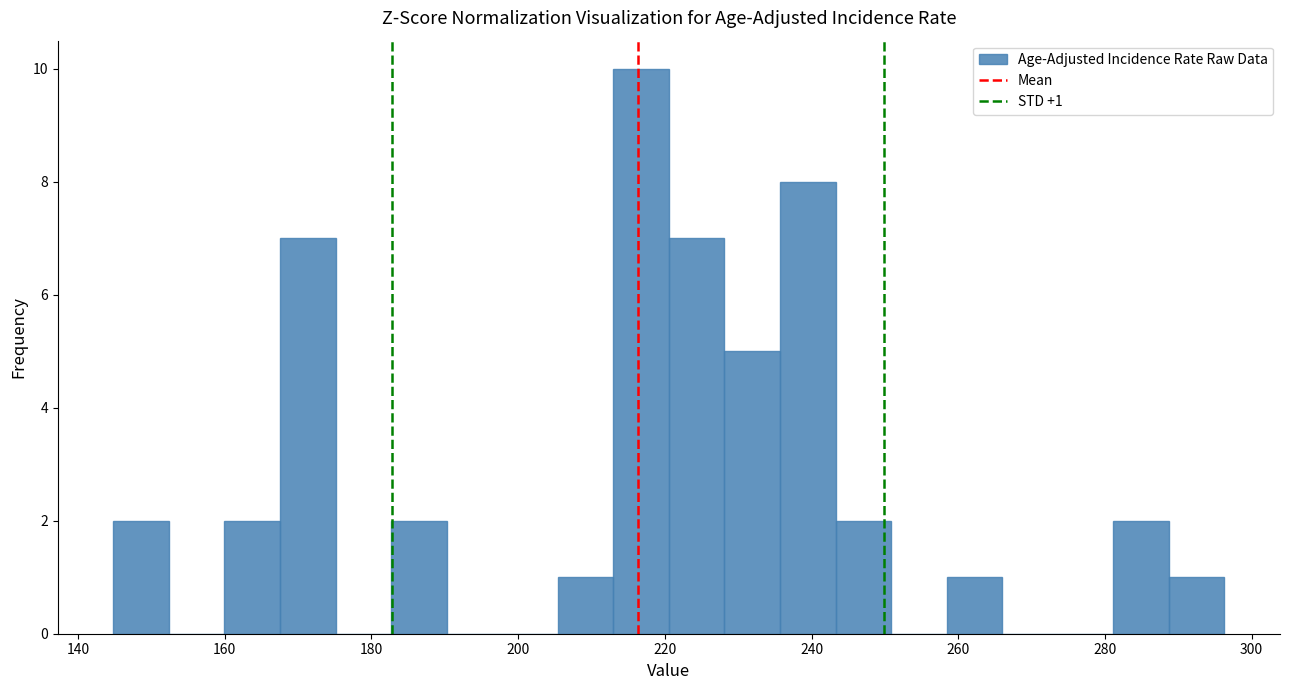

Around what value on the x-axis is the tallest bar? Give the approximate position of its centre, as read against the axis.

216